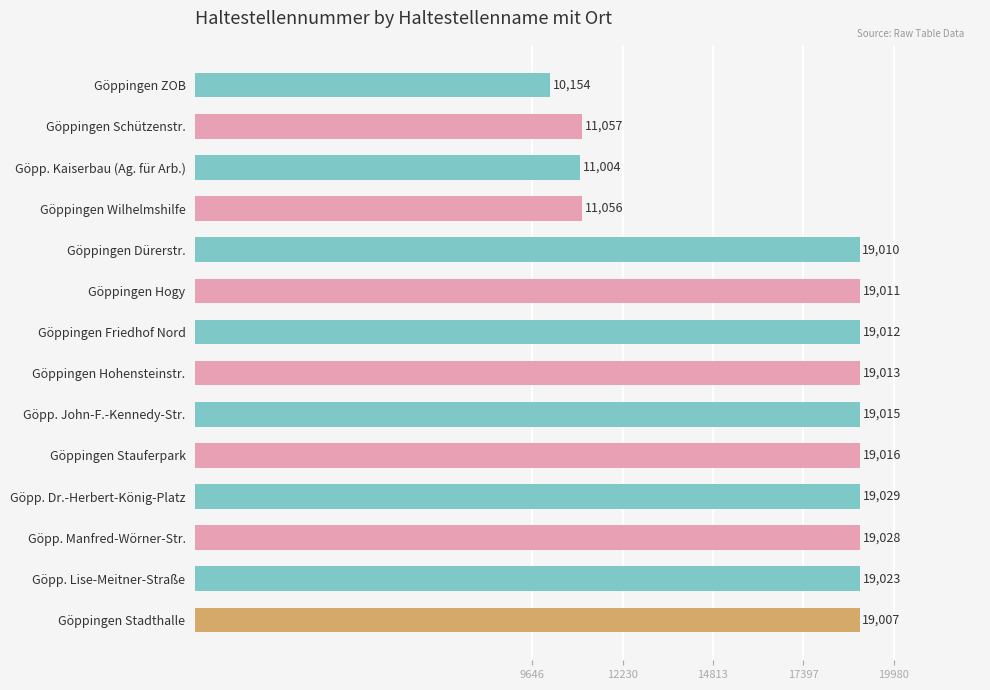

What is the value of the 4th bar from the top?

11056